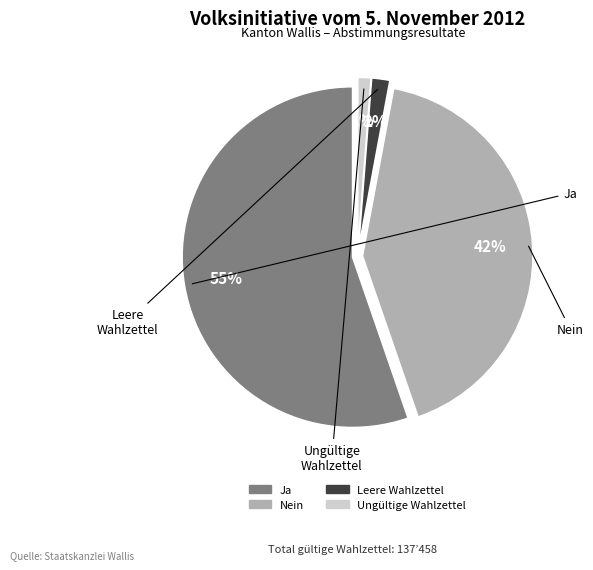

To the nearest percent, what is the difference between the Ja and Ungültige Wahlzettel slice percentages?

54%